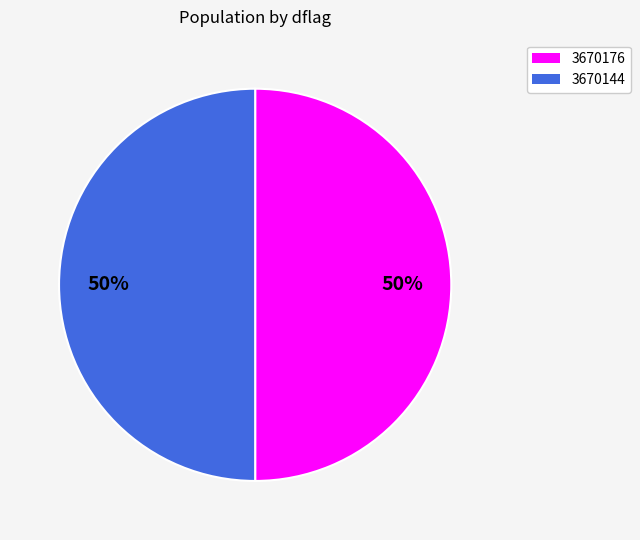

To the nearest percent, what is the combined percentage of 3670144 and 3670176?

100%